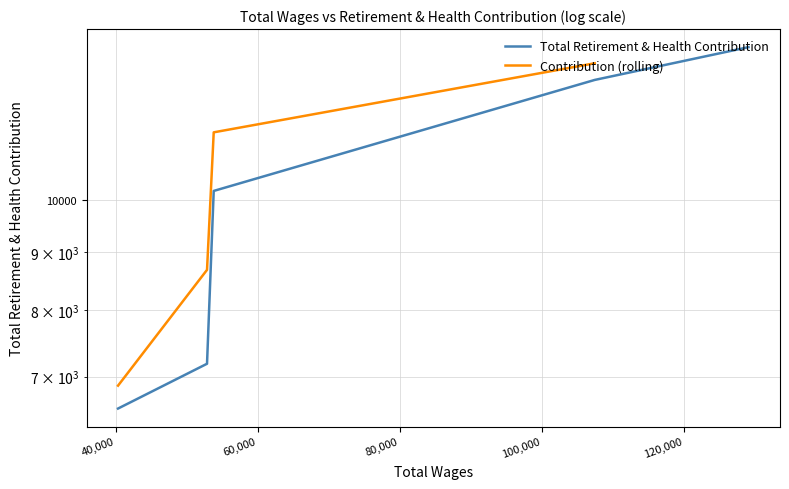

Which category has the highest value across all series?

129136.0